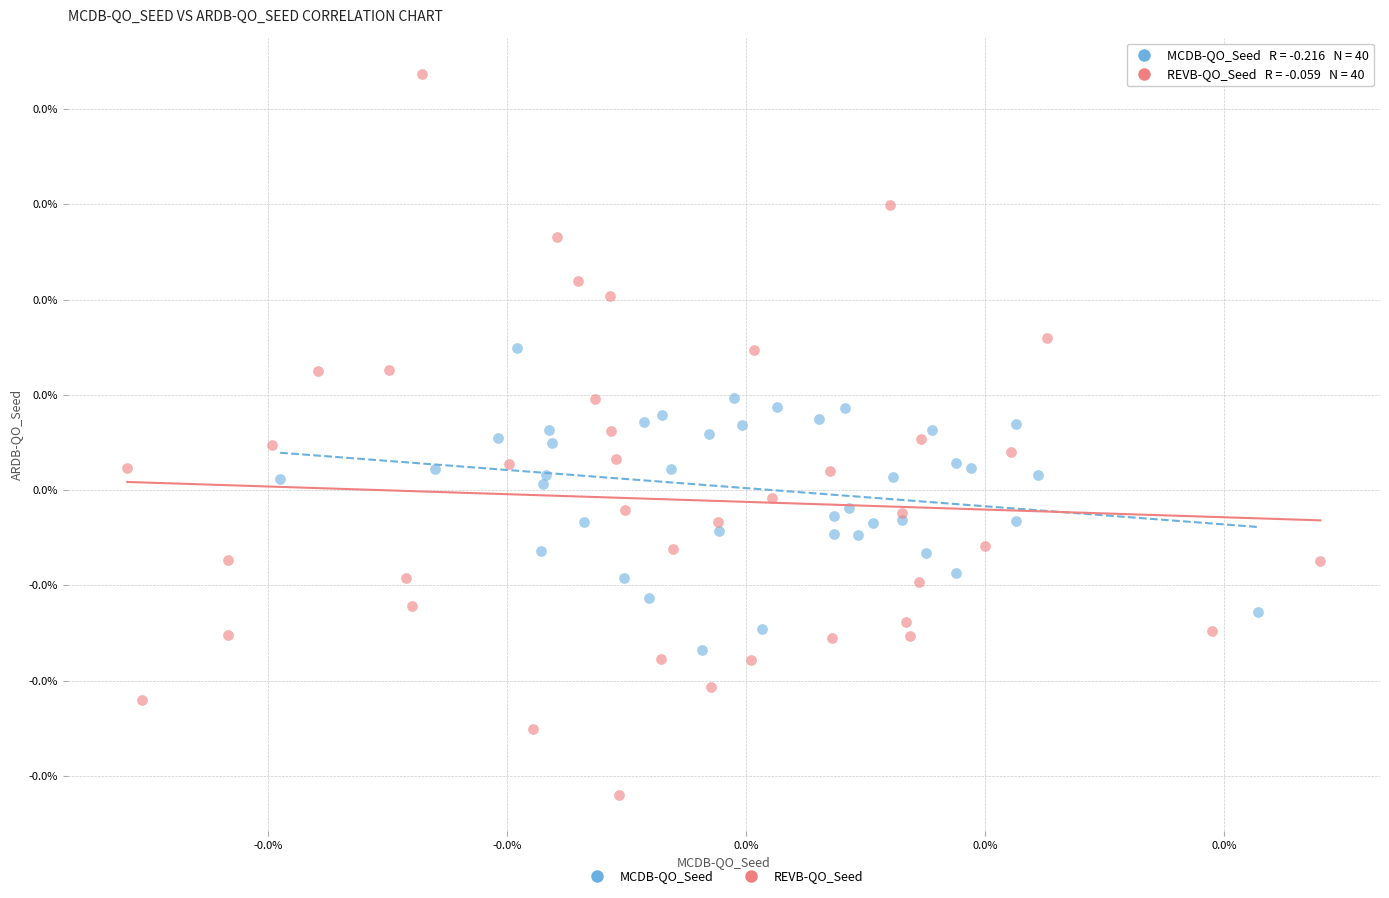

What are all the series names shown in the legend?

MCDB-QO_Seed, REVB-QO_Seed